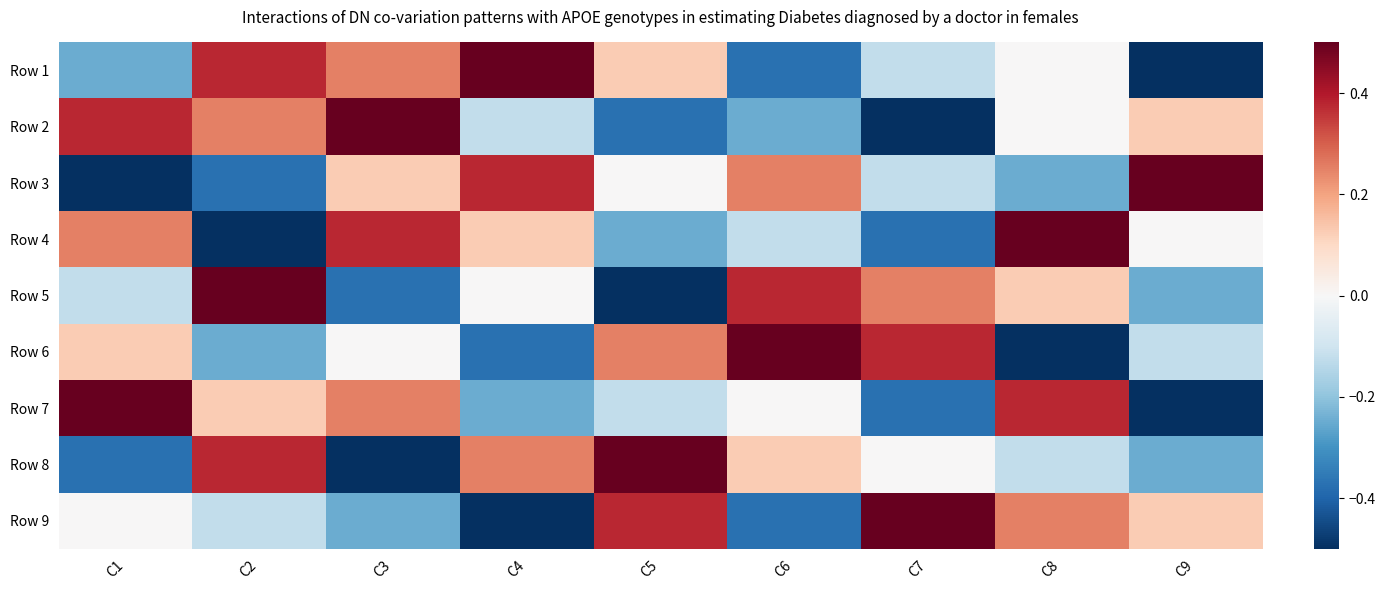

List the series in order of their peak value, lowest first.

Row 1, Row 2, Row 3, Row 4, Row 5, Row 6, Row 7, Row 8, Row 9